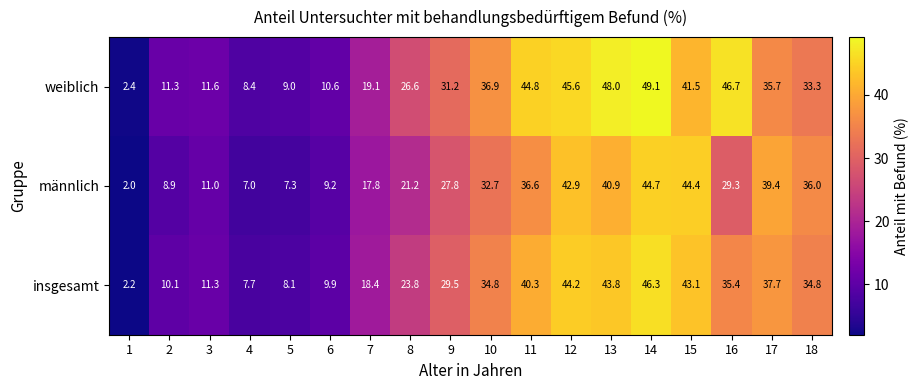

Which series changed the most between 2 and 5?

weiblich